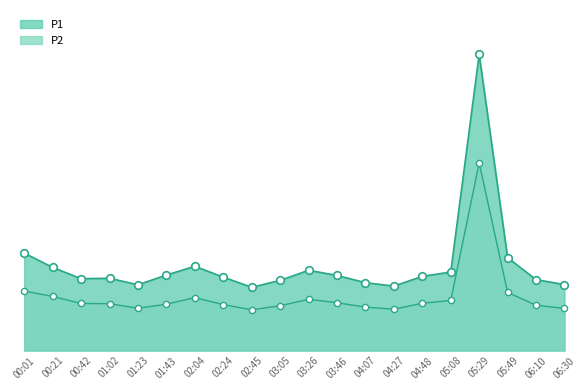

At how many categories does at least one series exceed 111?

1